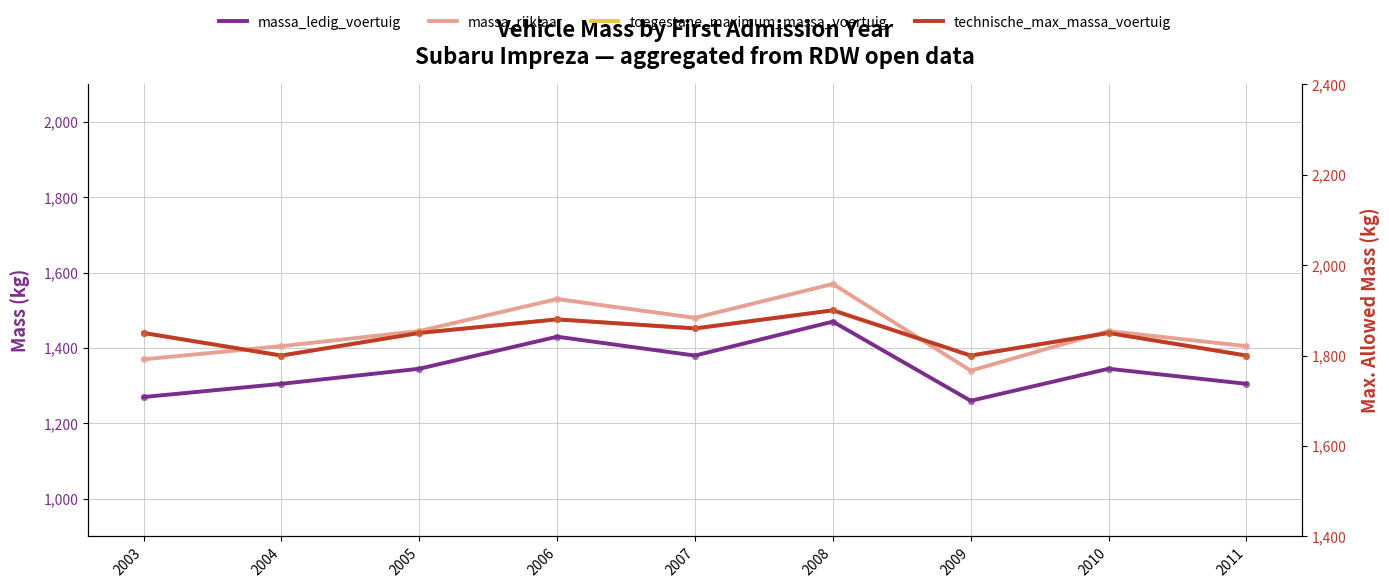

Which series has the widest spread of Y values?

massa_rijklaar